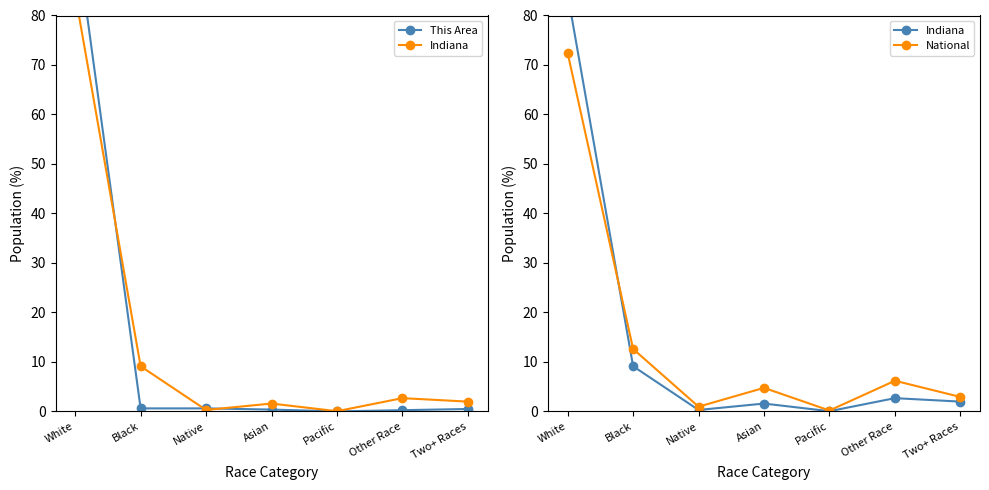

Count the number of categories in the chart.

7